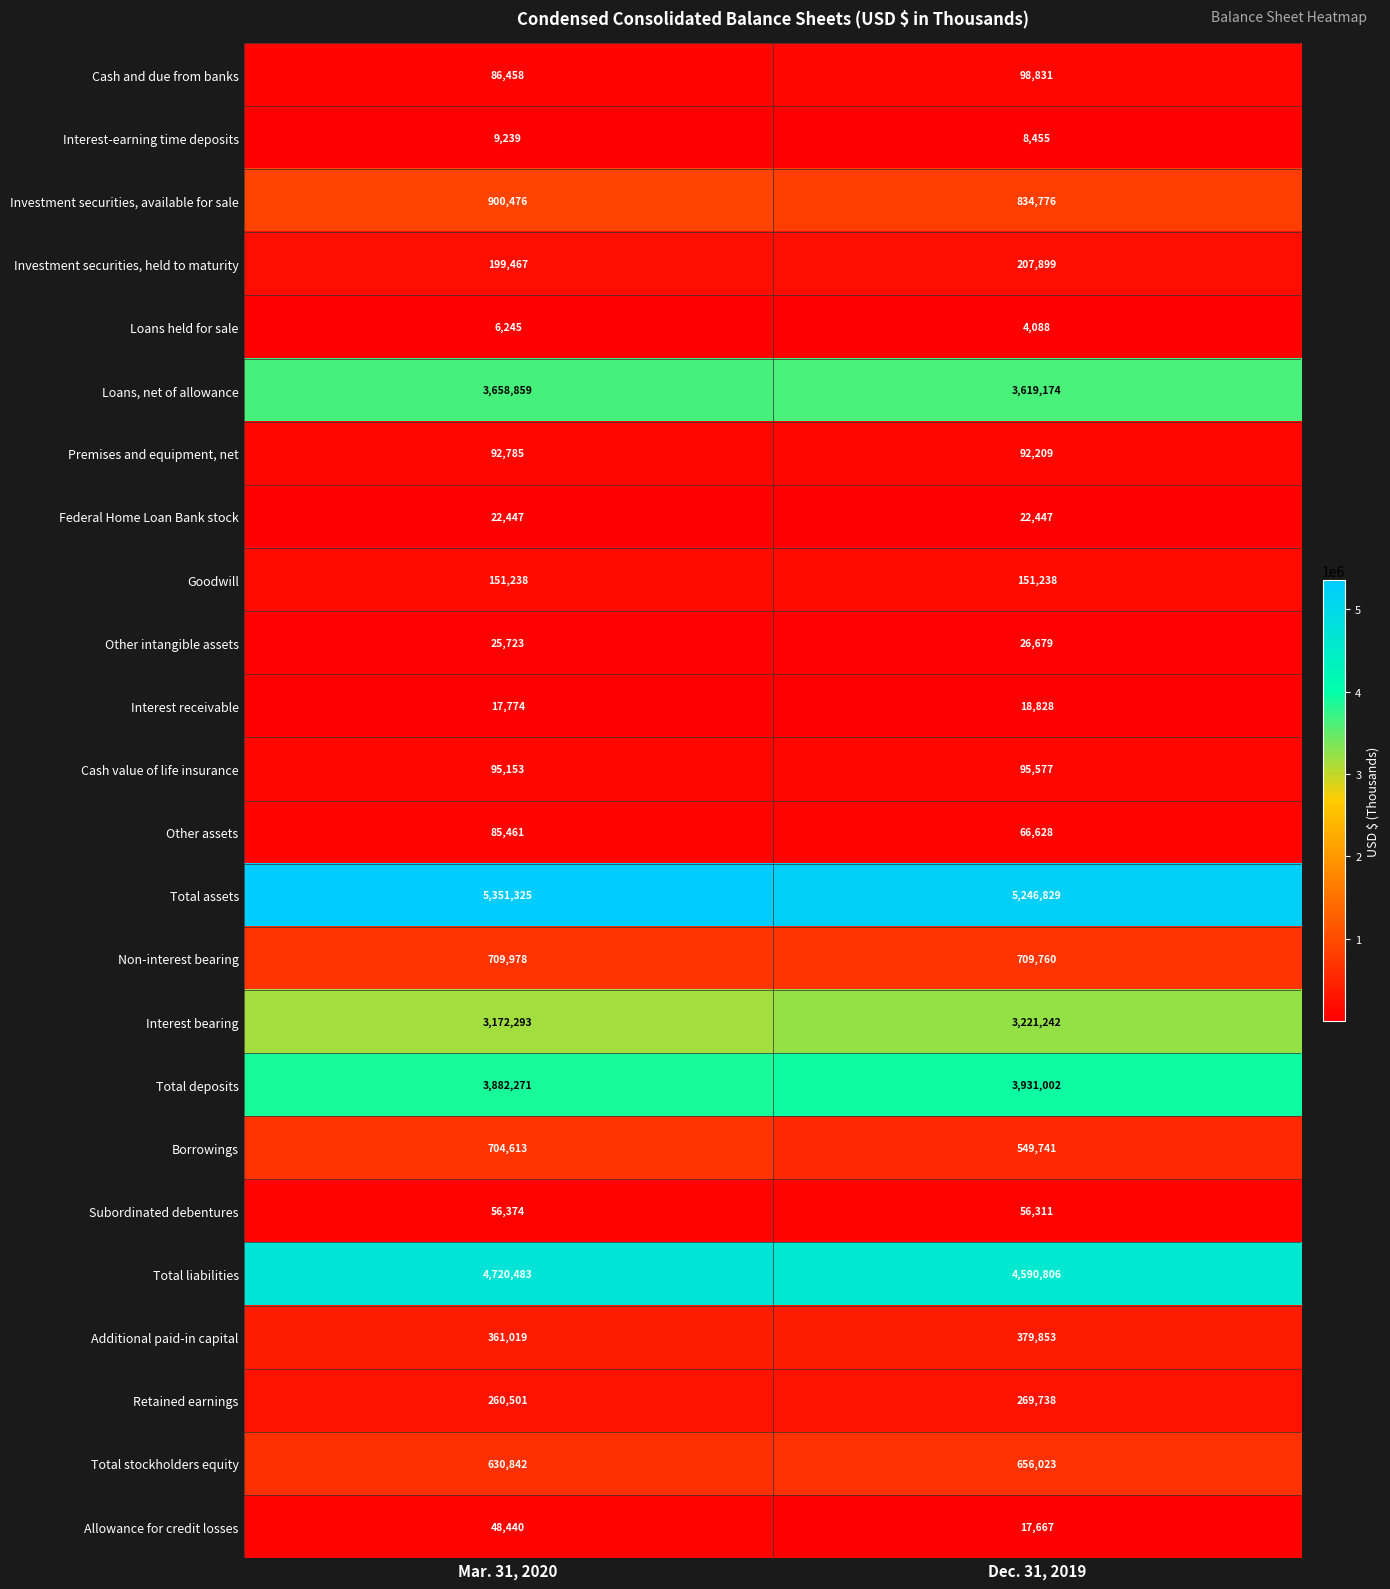

Which series has the widest spread of values?

Borrowings